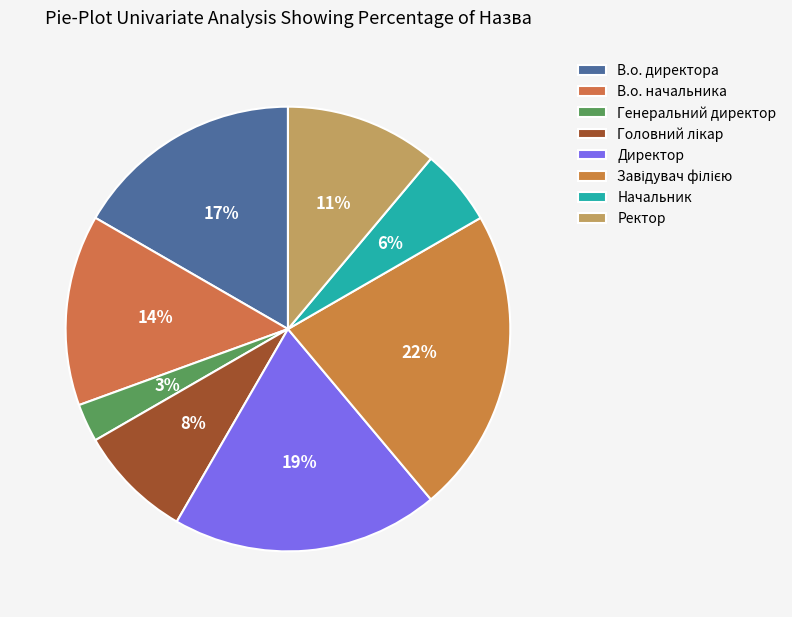

How many segments does this pie chart have?

8